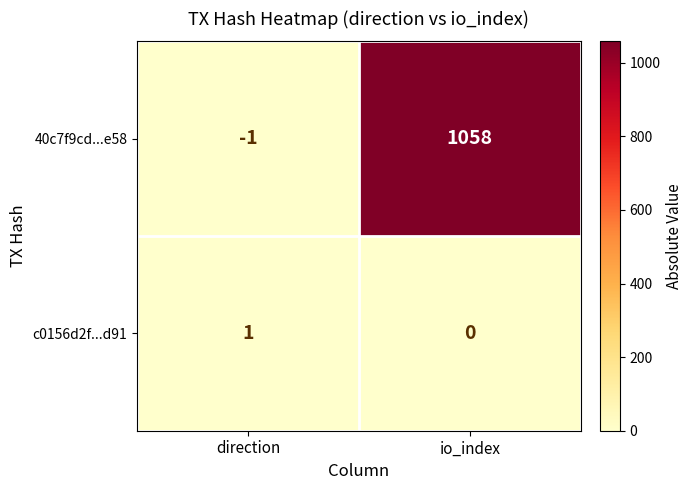

At which category does the chart reach its minimum across all series?

direction